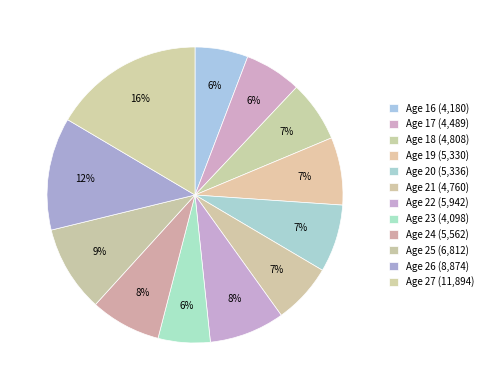

How many segments does this pie chart have?

12